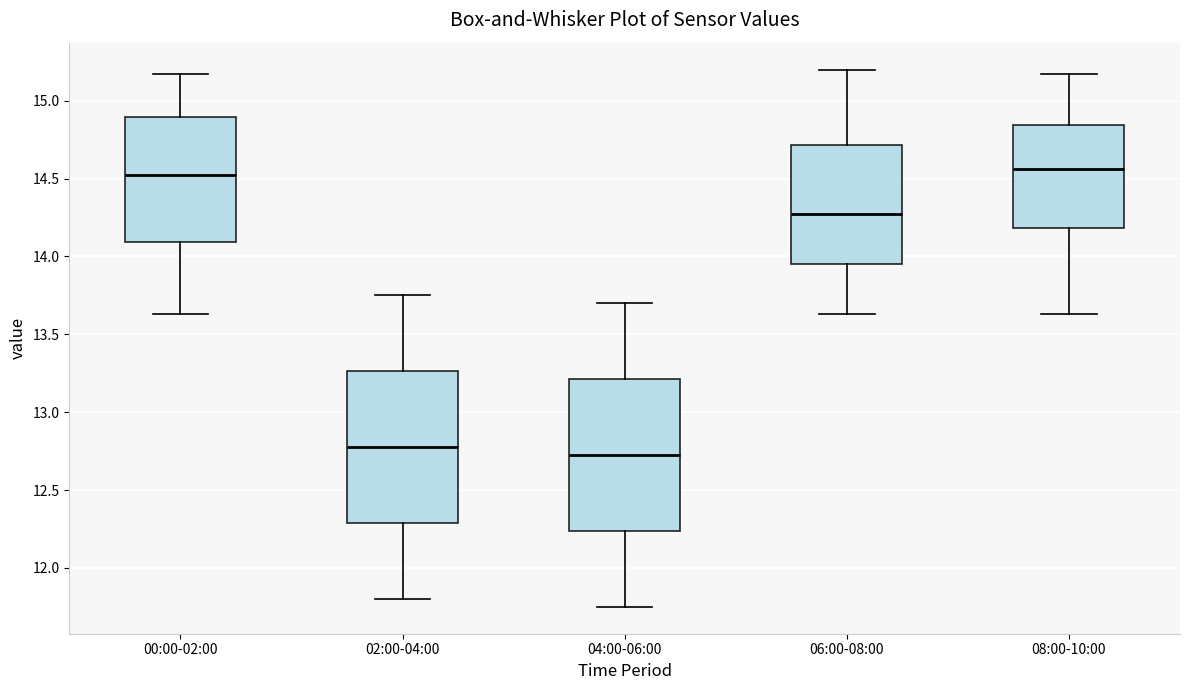

Which box has the lowest median line?

04:00-06:00